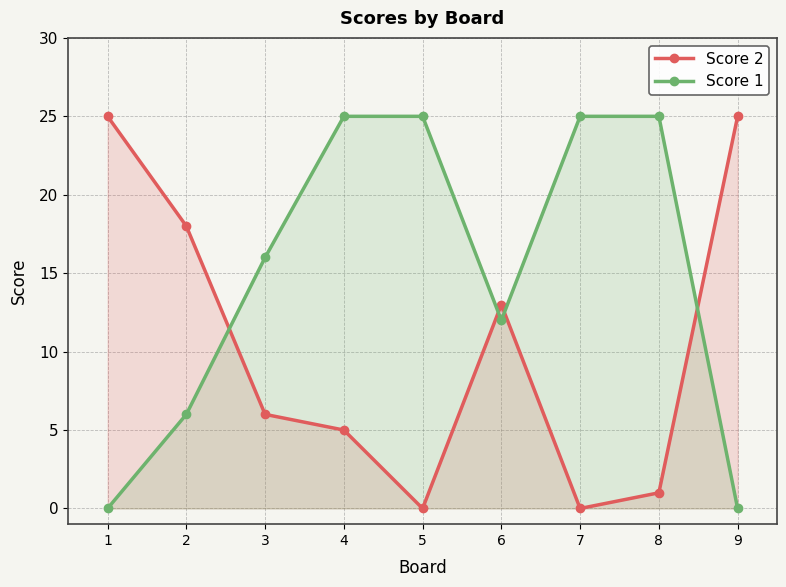

What is the spread (max minus min) of values at 7?

25